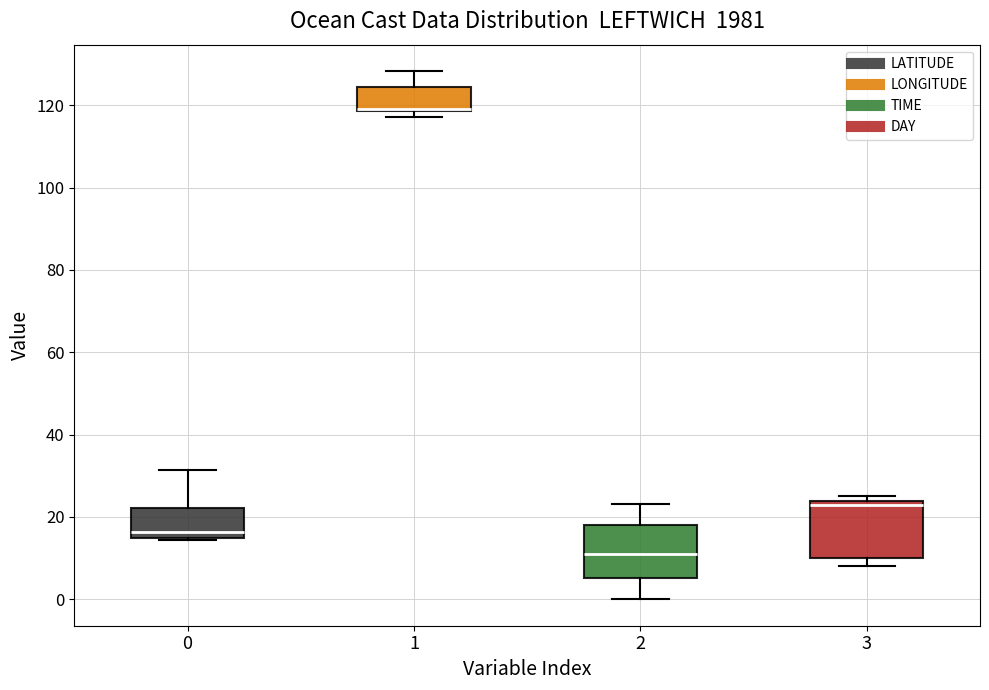

Where does the upper whisker of the box at x = 0 end on the y-axis? The values are not printed on the chart, so give them approximately, as read against the axis.

32